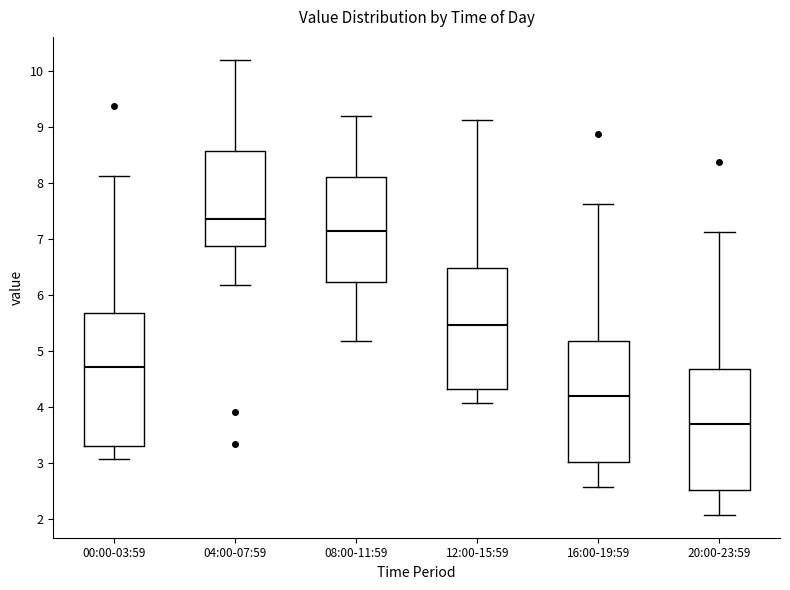

Reading left to right, read every box against the y-axis: the position of its median line, the range the box covers, and the ends of its whiskers. The values are not printed on the chart, so give them approximately, as read against the axis.

00:00-03:59: median 4.7, box 3.3 to 5.7, whiskers 3.1 to 8.1
04:00-07:59: median 7.4, box 6.9 to 8.6, whiskers 6.2 to 10.2
08:00-11:59: median 7.1, box 6.2 to 8.1, whiskers 5.2 to 9.2
12:00-15:59: median 5.5, box 4.3 to 6.5, whiskers 4.1 to 9.1
16:00-19:59: median 4.2, box 3.0 to 5.2, whiskers 2.6 to 7.6
20:00-23:59: median 3.7, box 2.5 to 4.7, whiskers 2.1 to 7.1